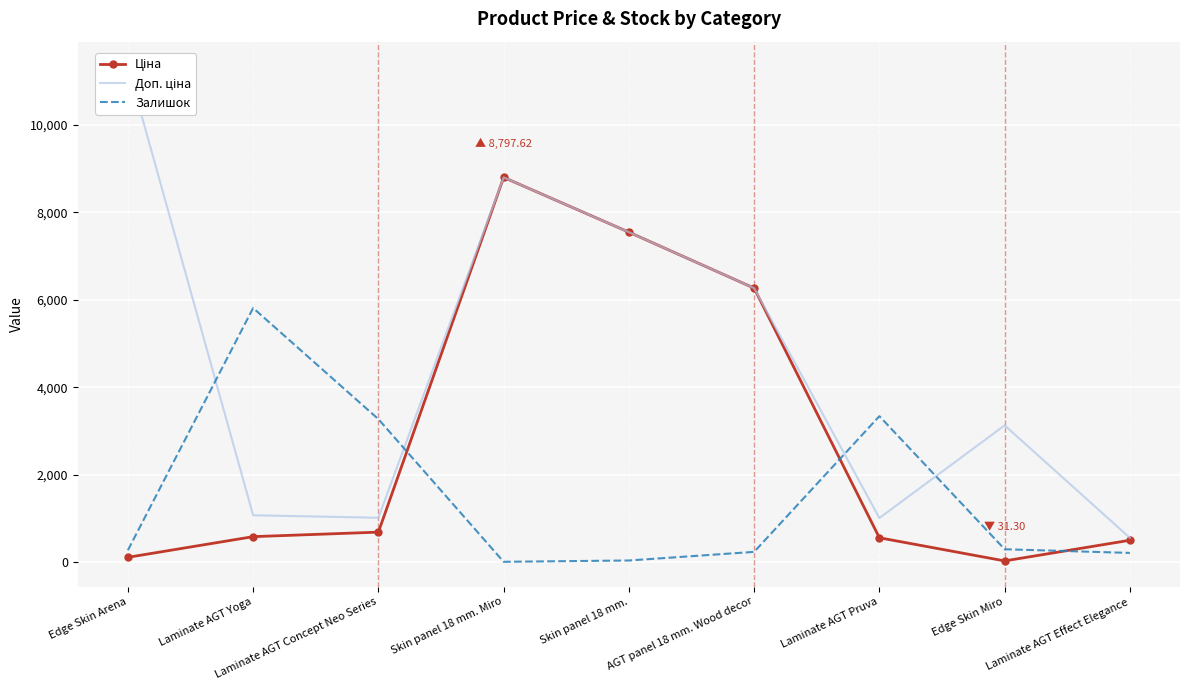

How many lines are shown in the chart?

3